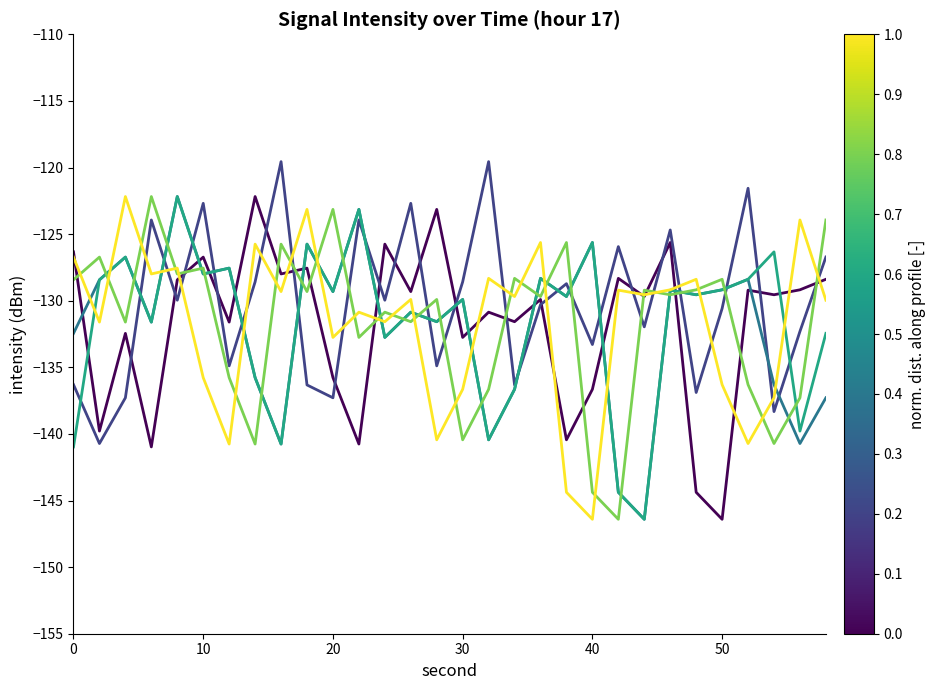

What is the maximum value shown in the chart?

-119.6